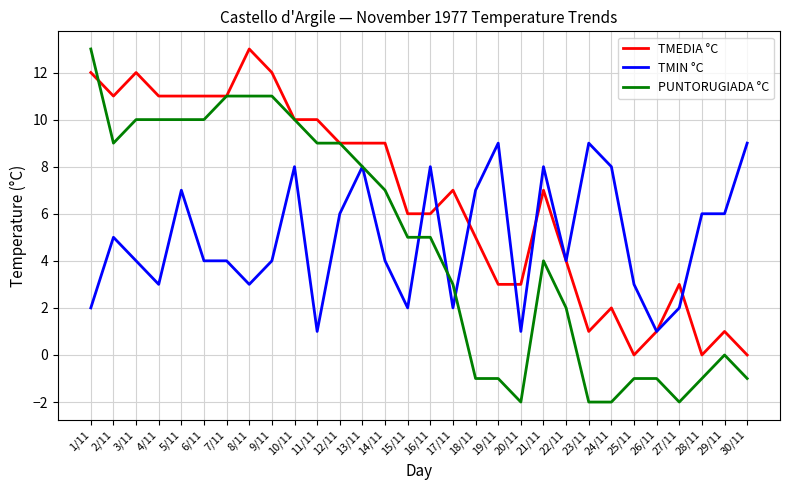

What is the maximum value shown in the chart?

13